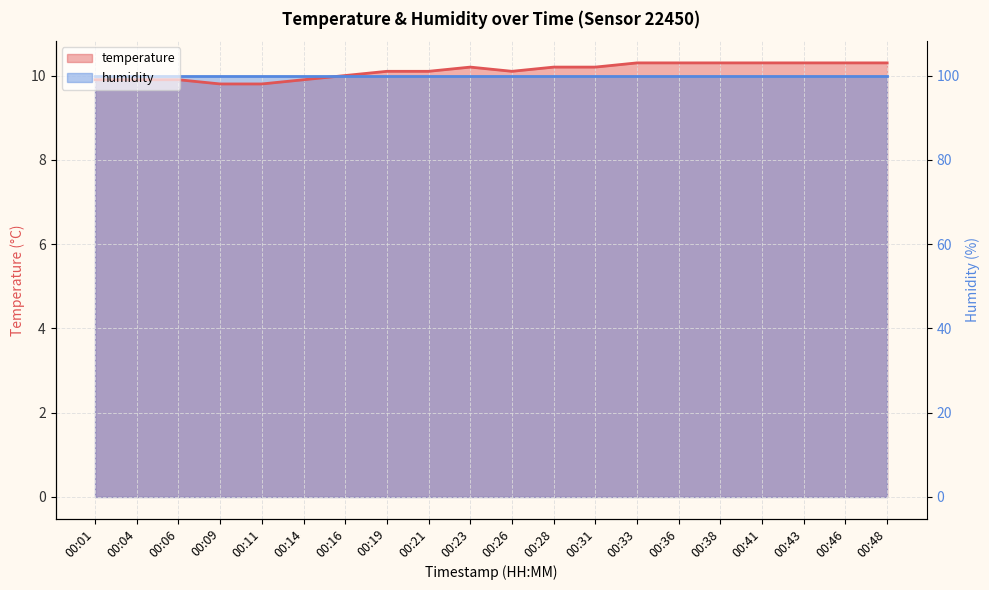

What is the difference between the maximum and minimum values?

0.5